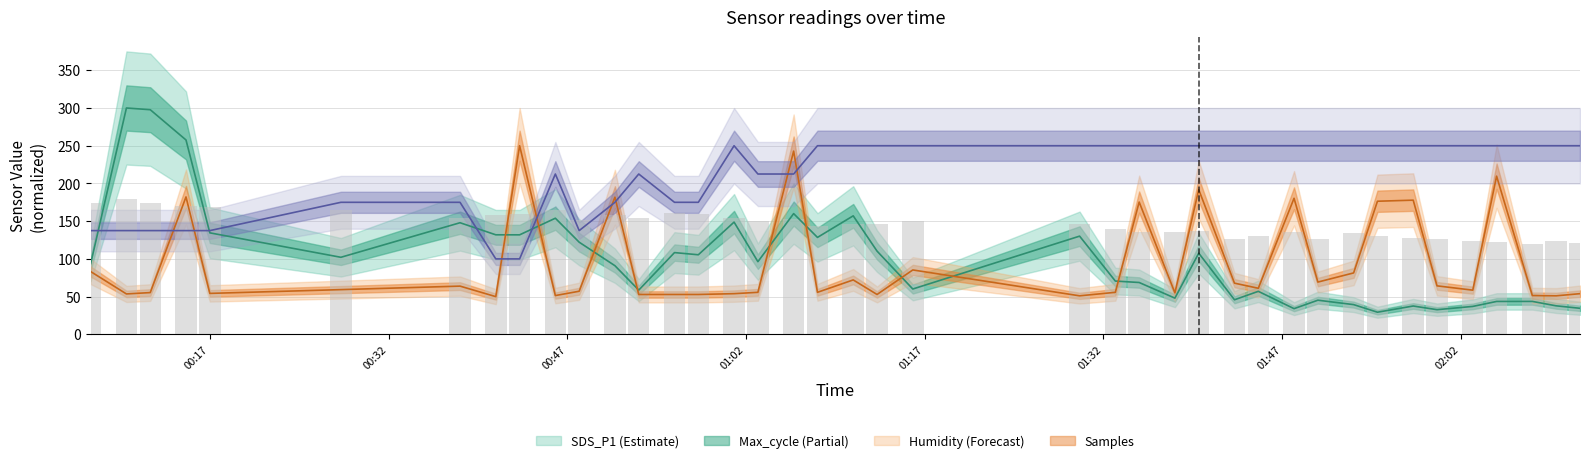

Are the bars horizontal?

No